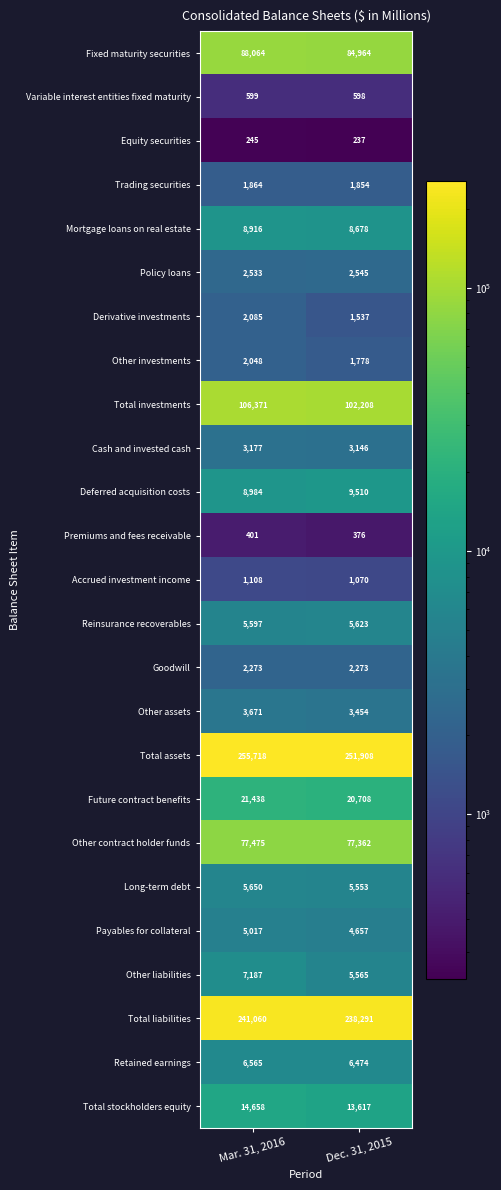

What is the maximum value shown in the chart?

255718